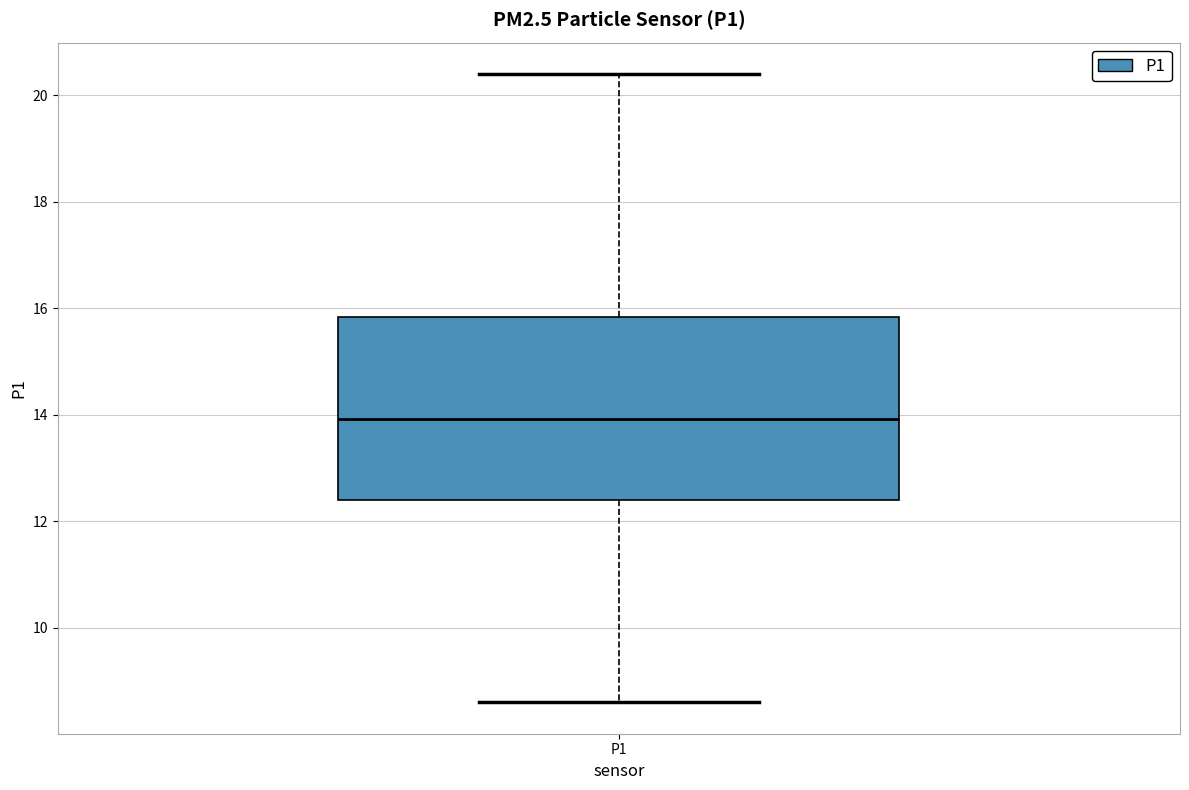

Where is the lower edge of the box for P1 on the y-axis? The values are not printed on the chart, so give them approximately, as read against the axis.

12.4